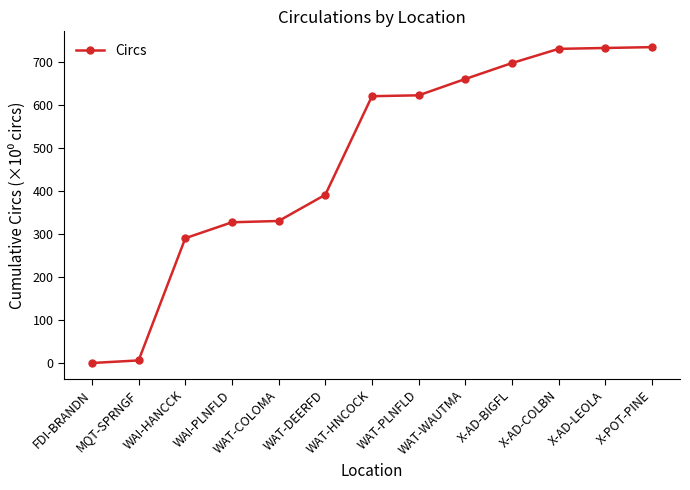

What is the difference between the maximum and second lowest values?

728